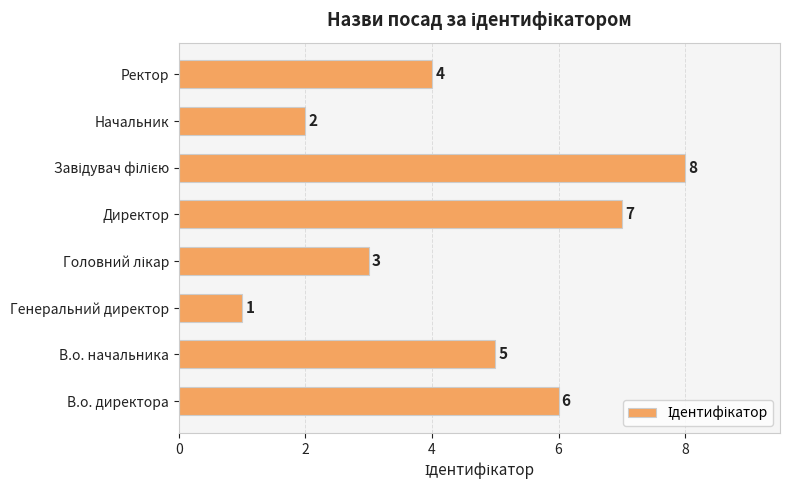

Between В.о. начальника and Директор, which is larger?

Директор